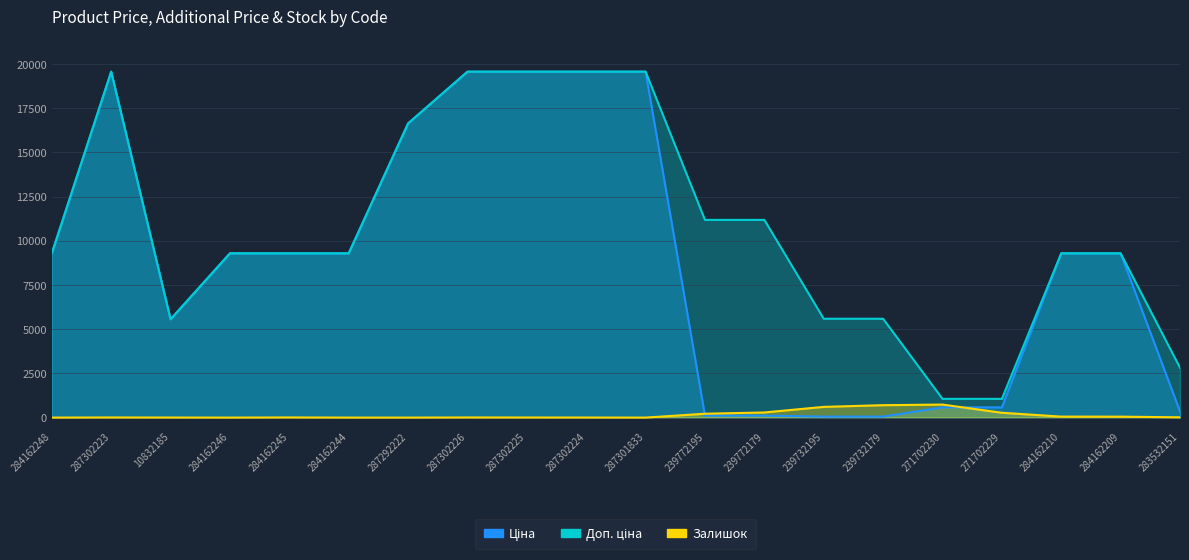

Rank the series at 271702230 from lowest to highest value.

Ціна, Залишок, Доп. ціна